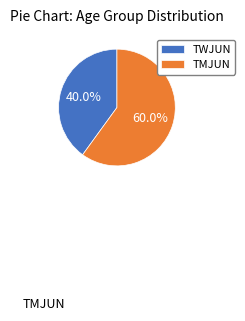

What percentage is the TMJUN slice, to the nearest percent?

60%